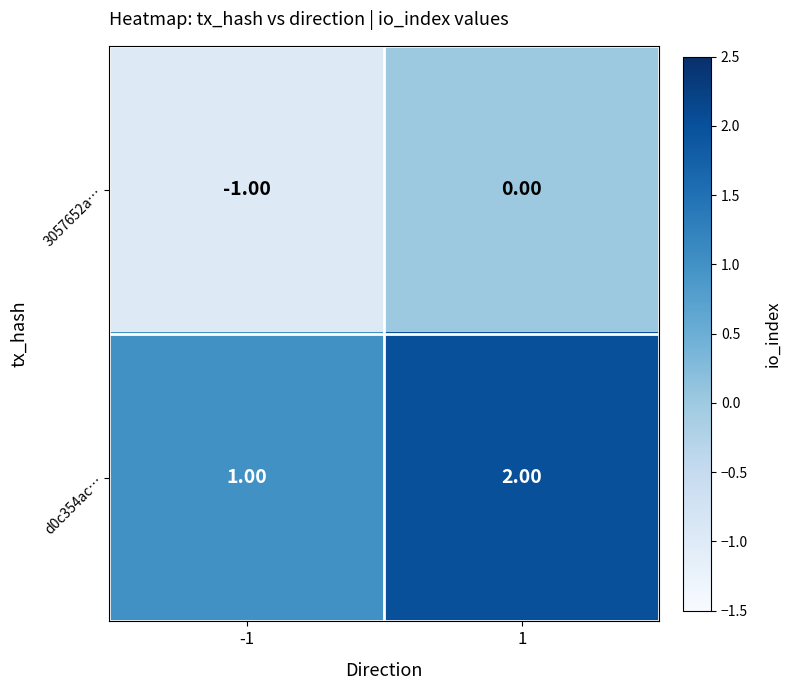

At how many categories does at least one series exceed 0?

2